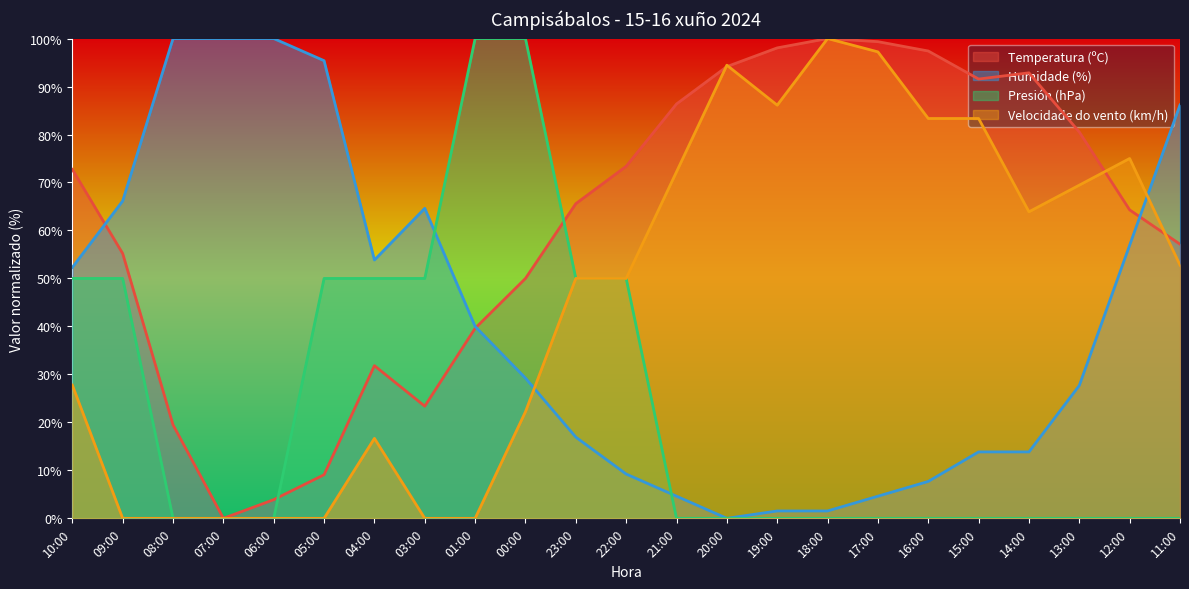

How many lines are shown in the chart?

4